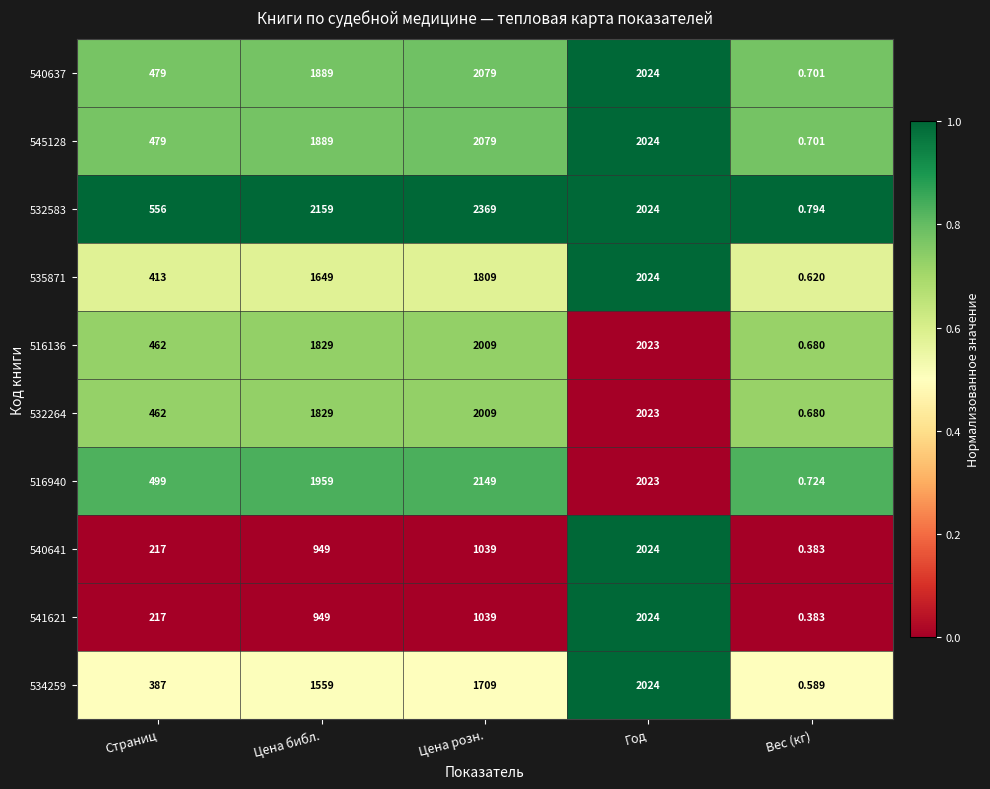

Which label corresponds to the smallest value in the chart?

Вес (кг)